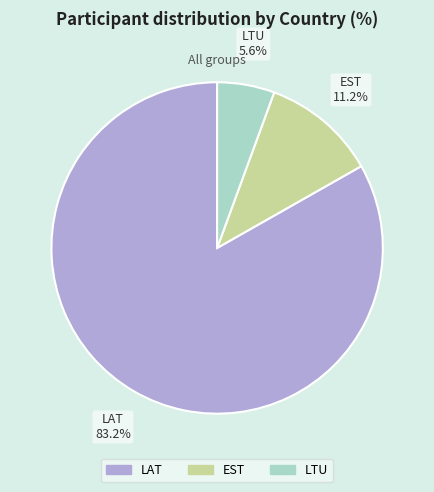

Is it true that LAT is 91% of the pie?

False